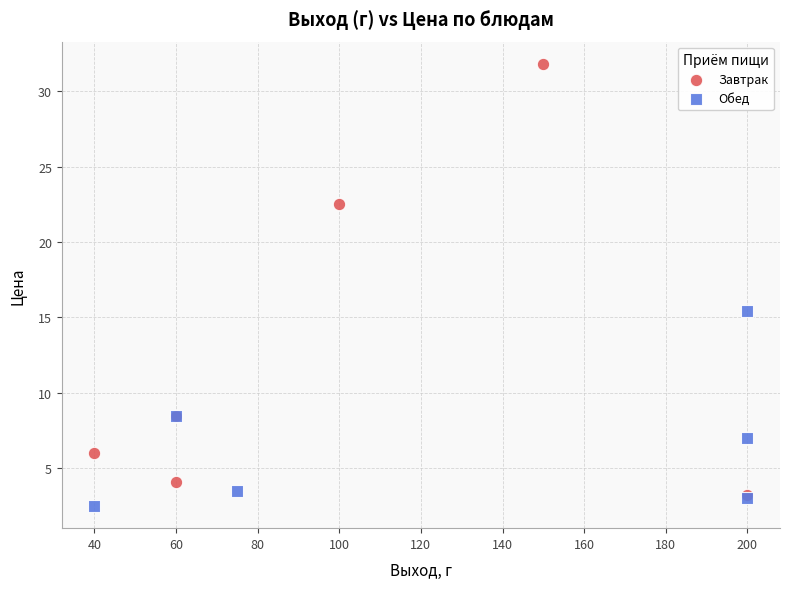

Which series has the widest spread of Y values?

Завтрак